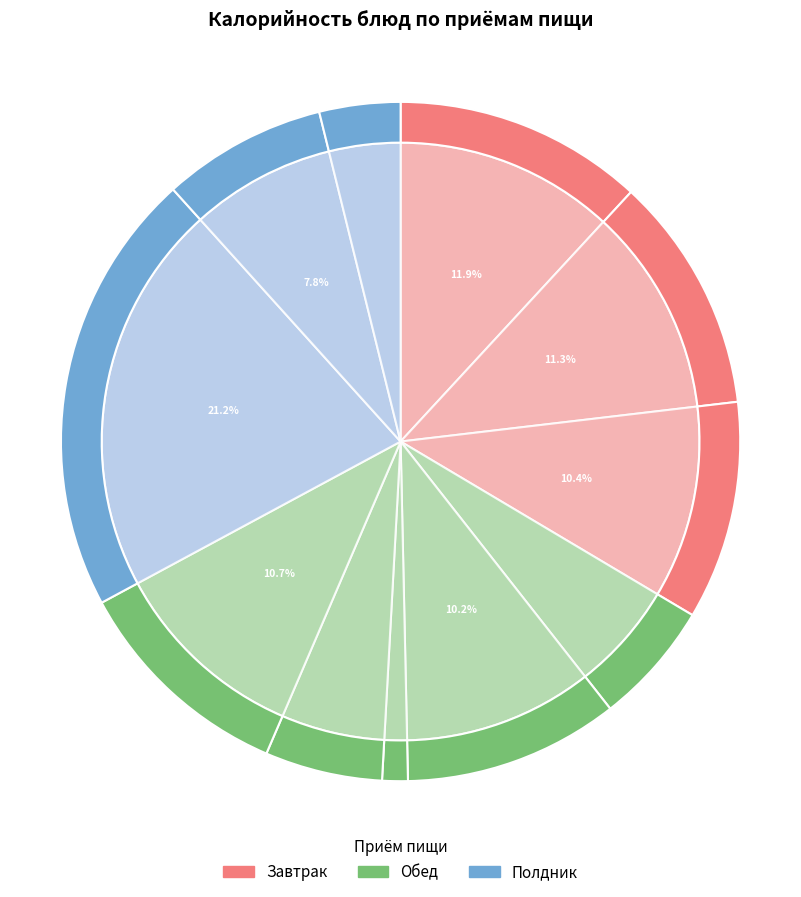

Do Булочка сдобная (Полдник) and Компот сух/фрукты (Обед) together represent more than half of the pie?

No